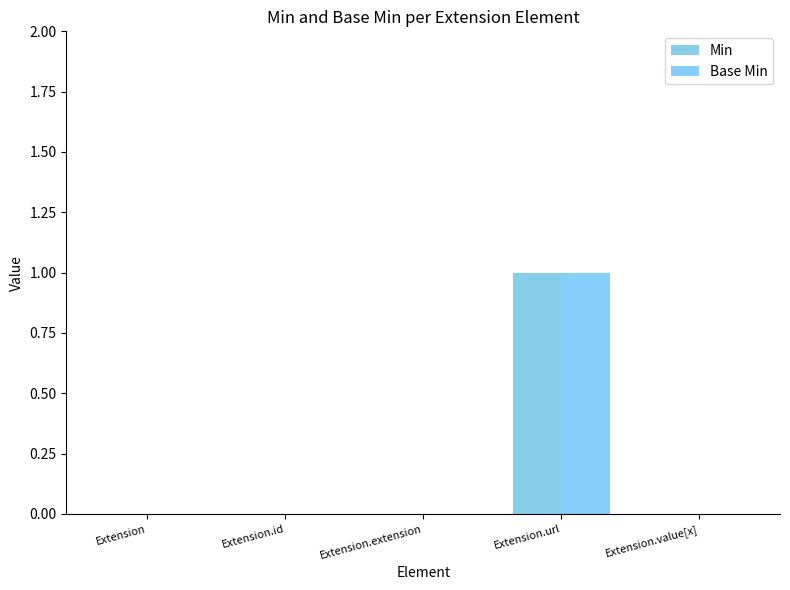

What are all the series names shown in the legend?

Min, Base Min